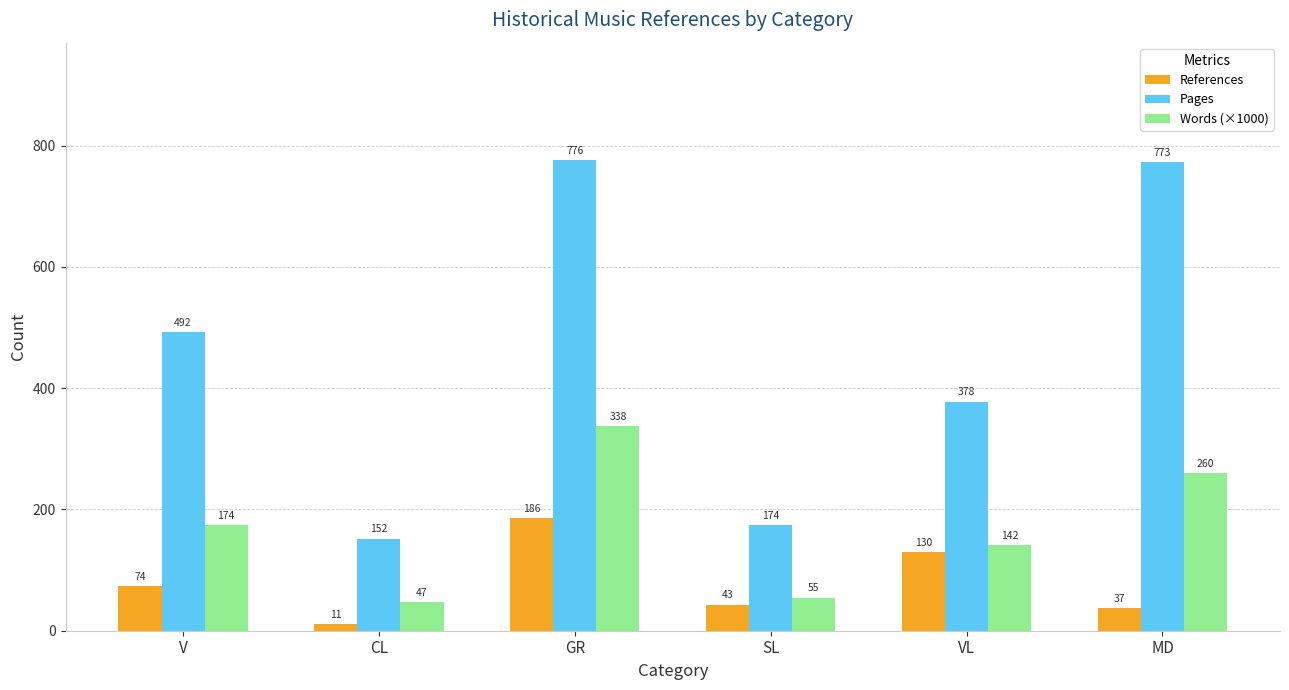

Which series has the largest total across all categories?

Pages